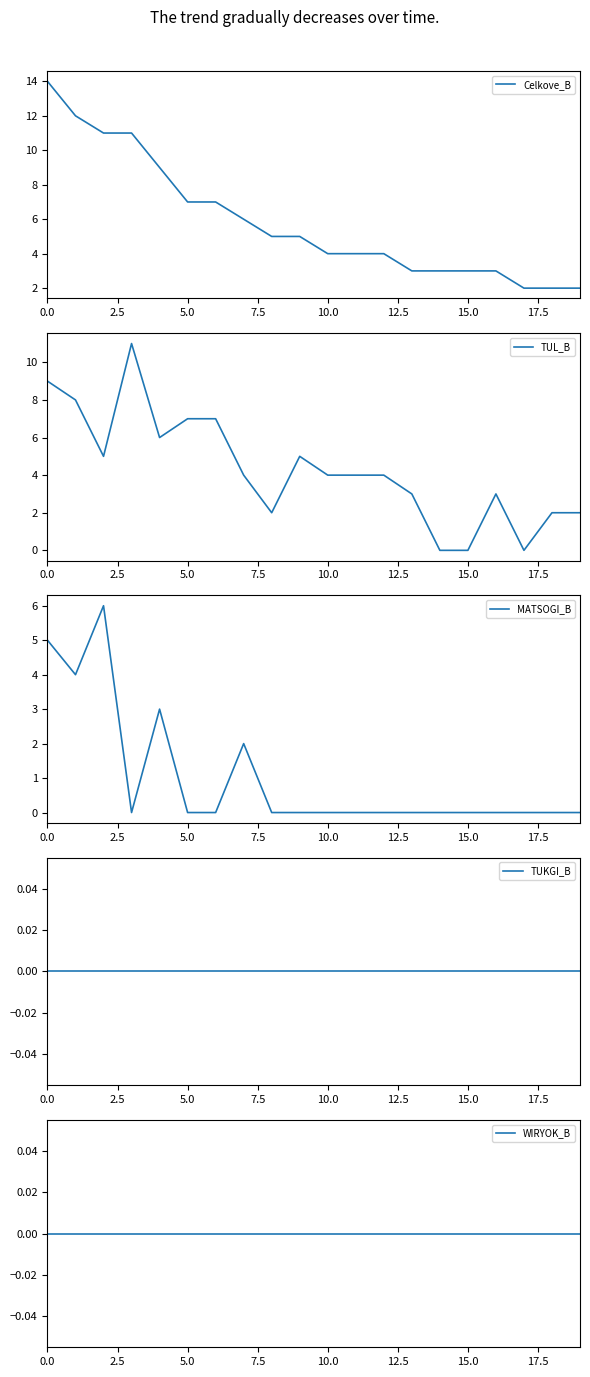

The value of MATSOGI_B at 15.0 is 3. True or false?

False